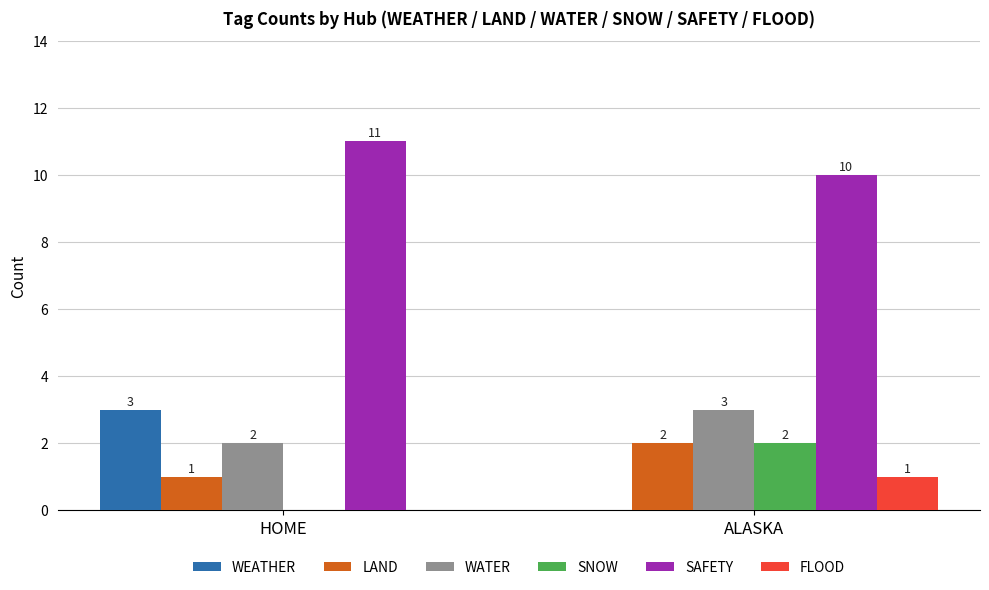

The value of WATER at HOME is 2. True or false?

True